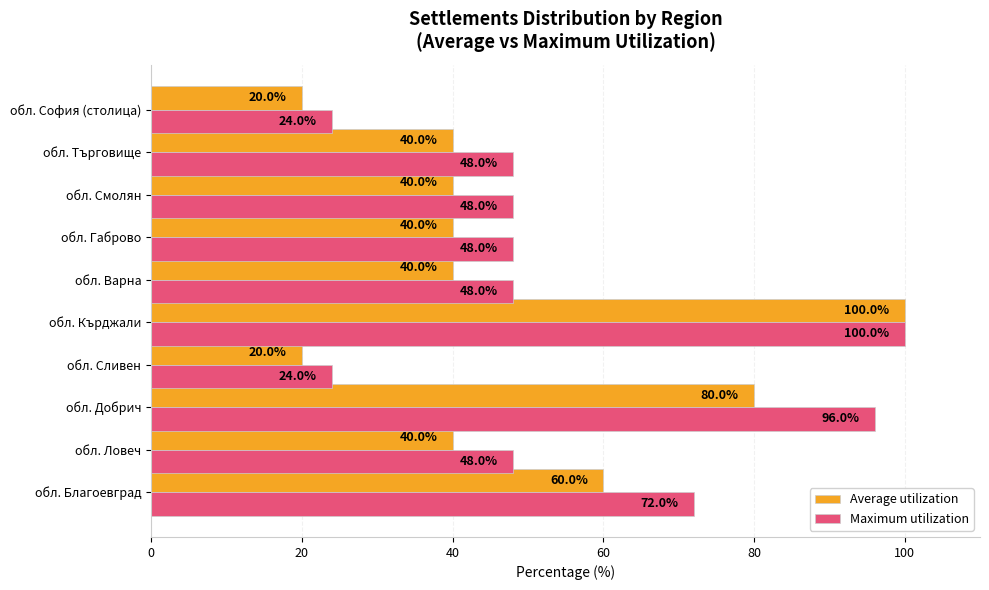

What is the average value of the Maximum utilization series?

56